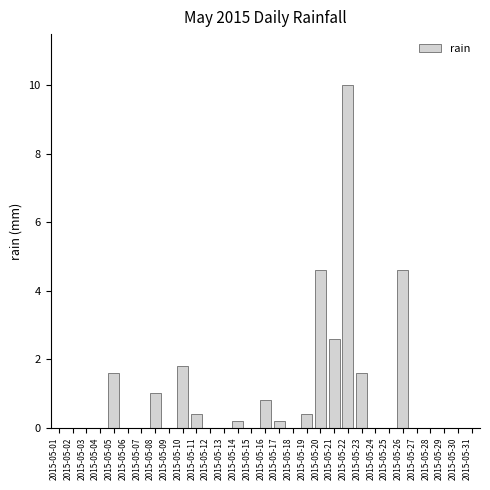

The chart shows a value of 1.8 at 2015-05-10. True or false?

True